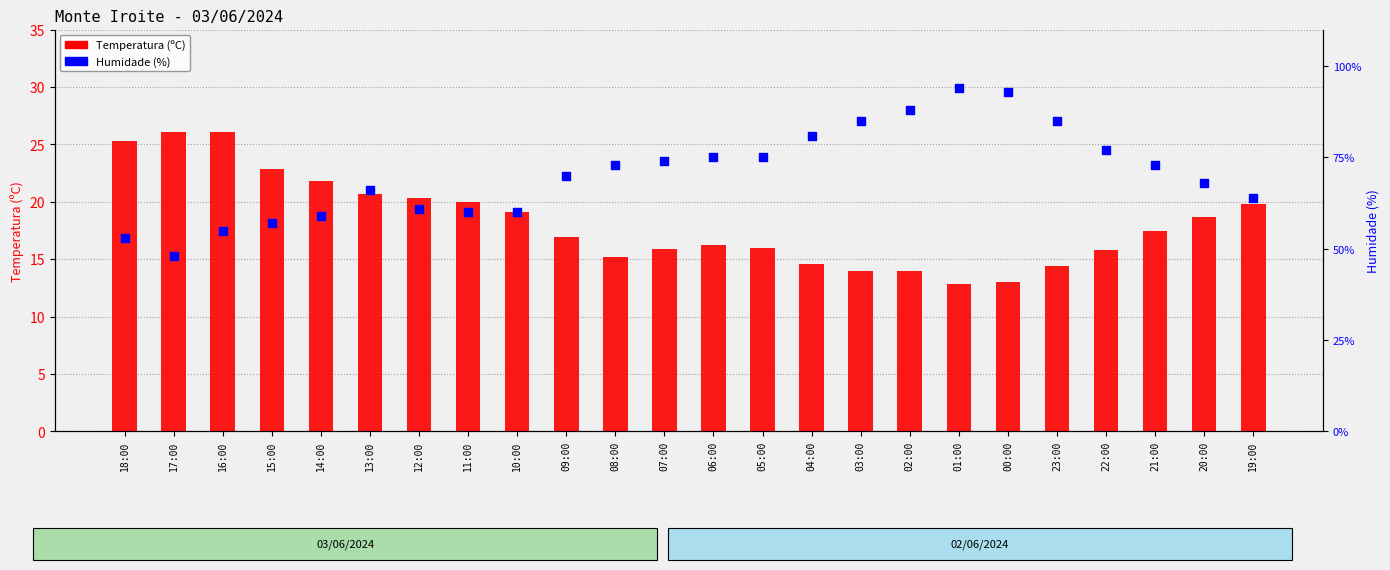

Which series contains the lowest Y value?

Temperatura (ºC)